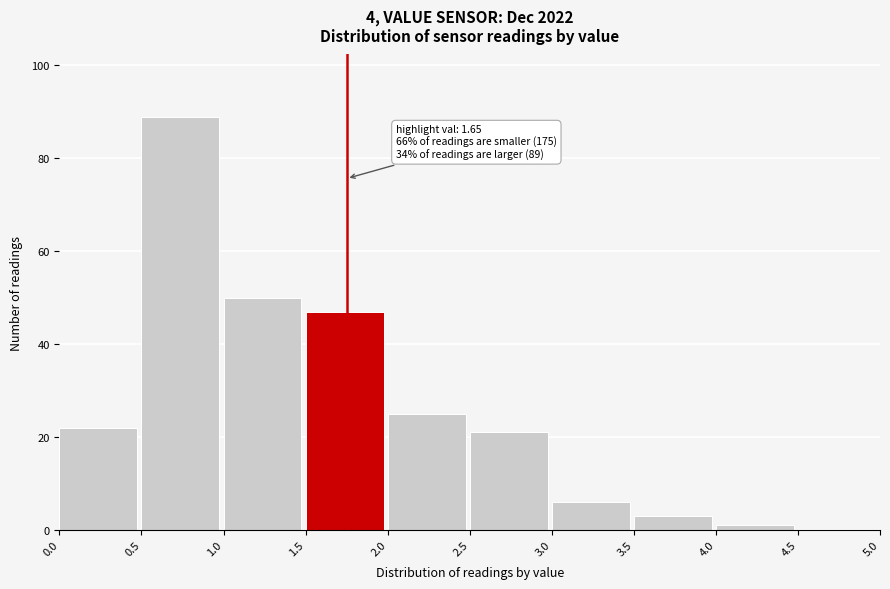

Over which range of the x-axis is the bar tallest?

0.5 to 1.0